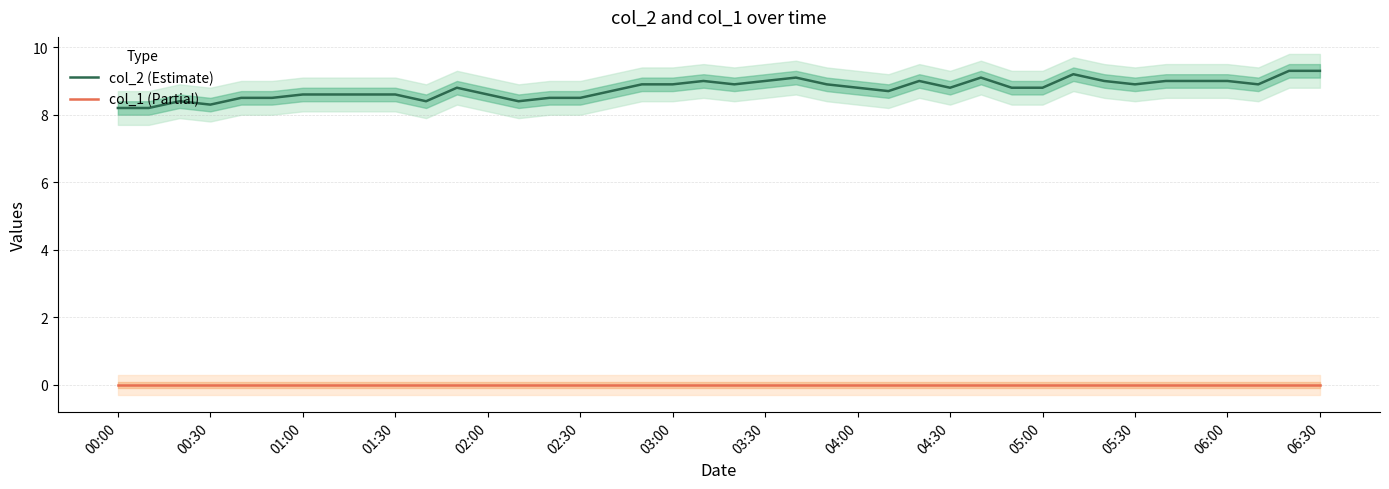

True or false: col_2 (Estimate) and col_1 (Partial) cross at least once.

False